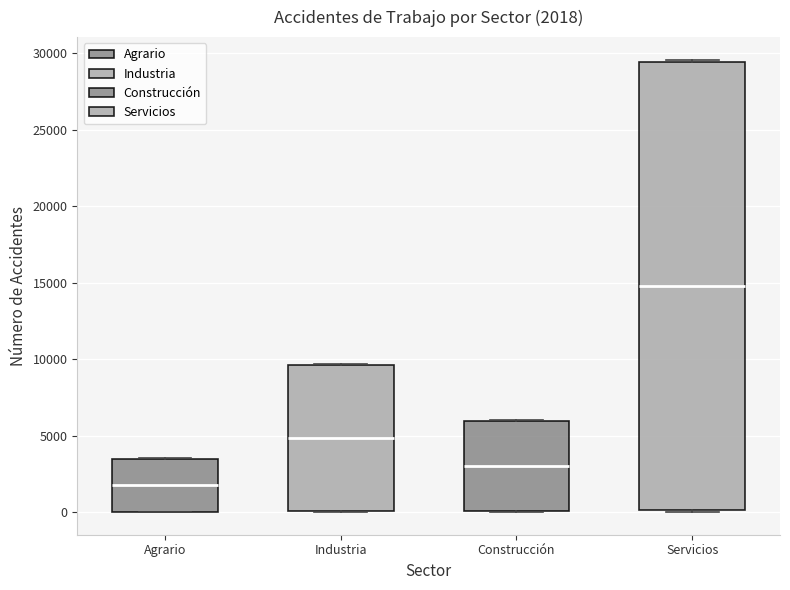

Comparing the boxes themselves (not the whiskers), which one is the tallest?

Servicios